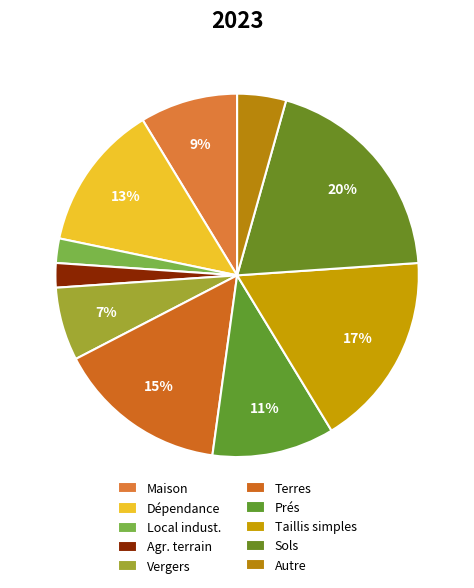

How many slices are in this pie chart?

10